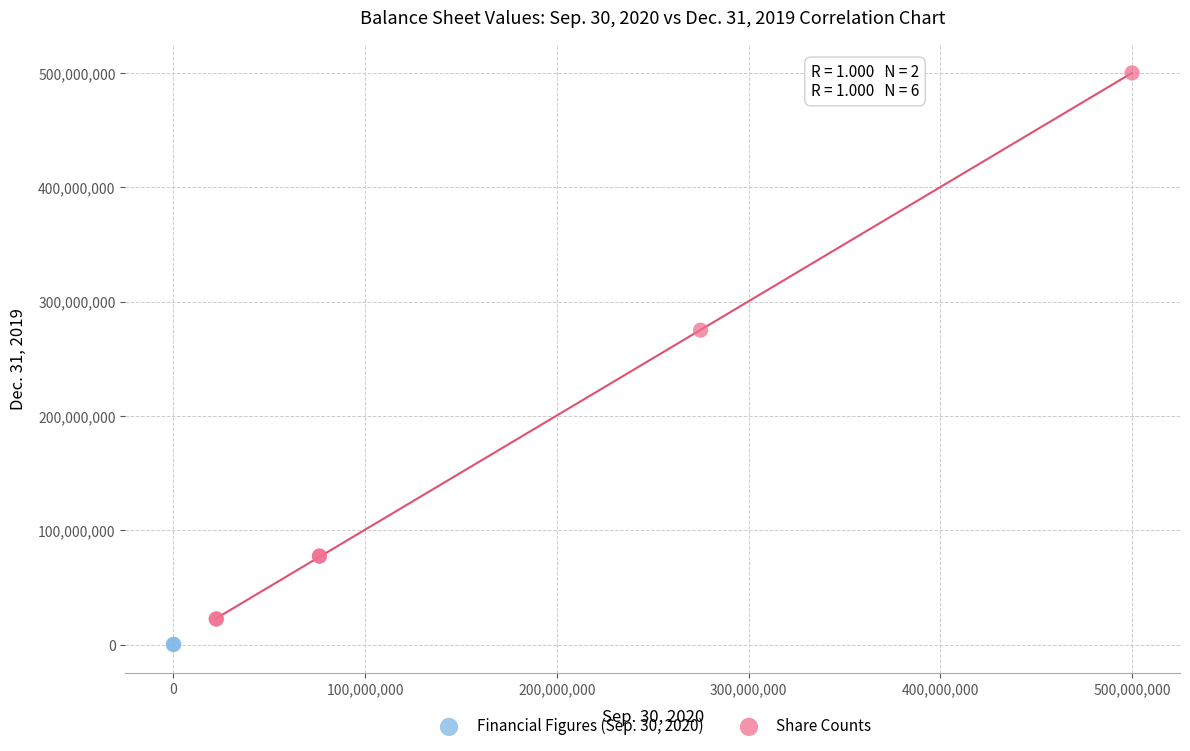

Which series has the widest spread of Y values?

Share Counts